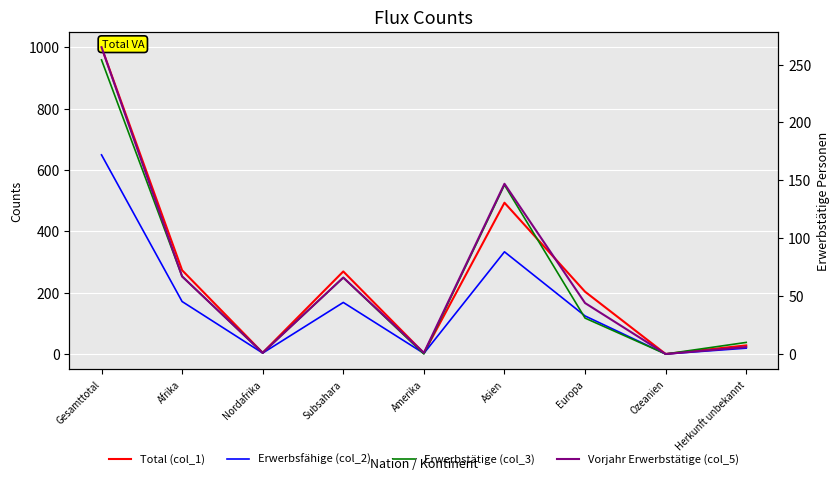

Is it true that Erwerbsfähige (col_2) equals 449 at Asien?

False